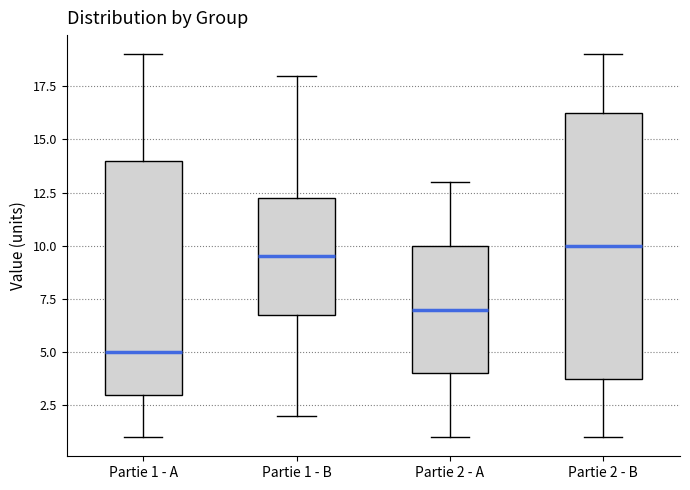

Which box's median line is the highest?

Partie 2 - B